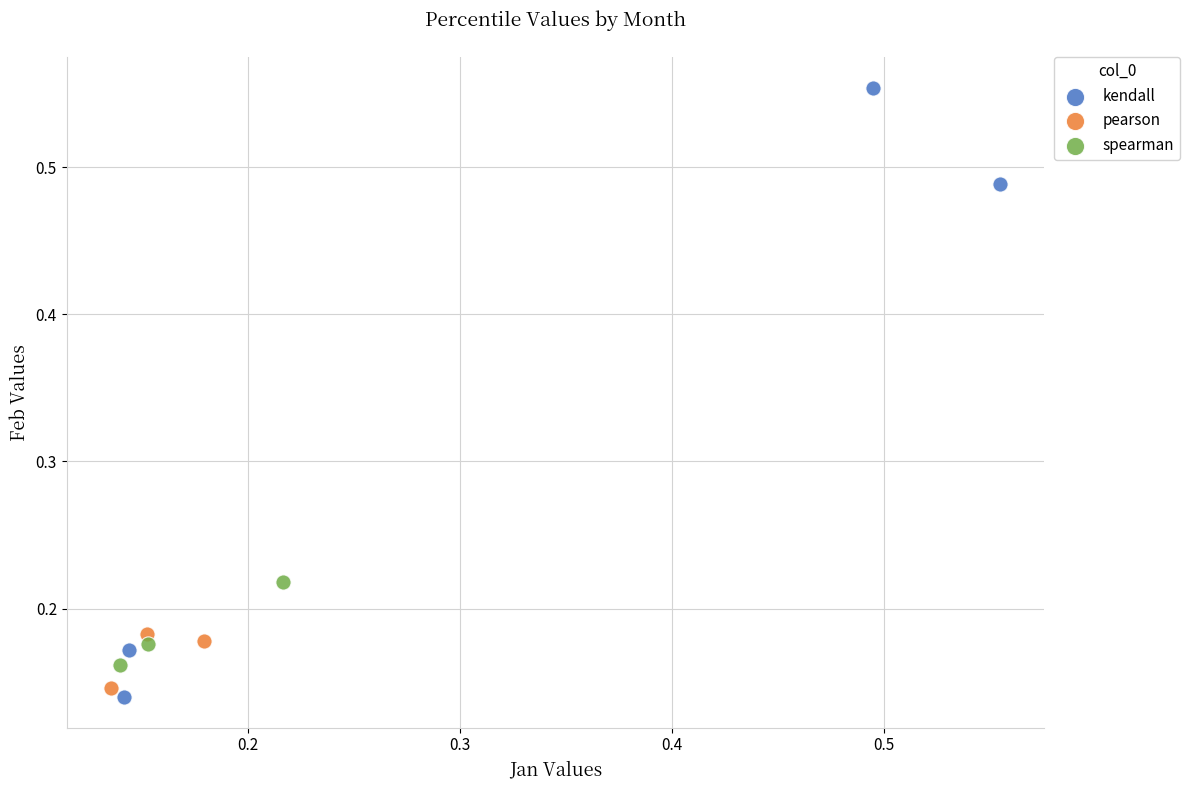

Which series contains the highest Y value?

kendall